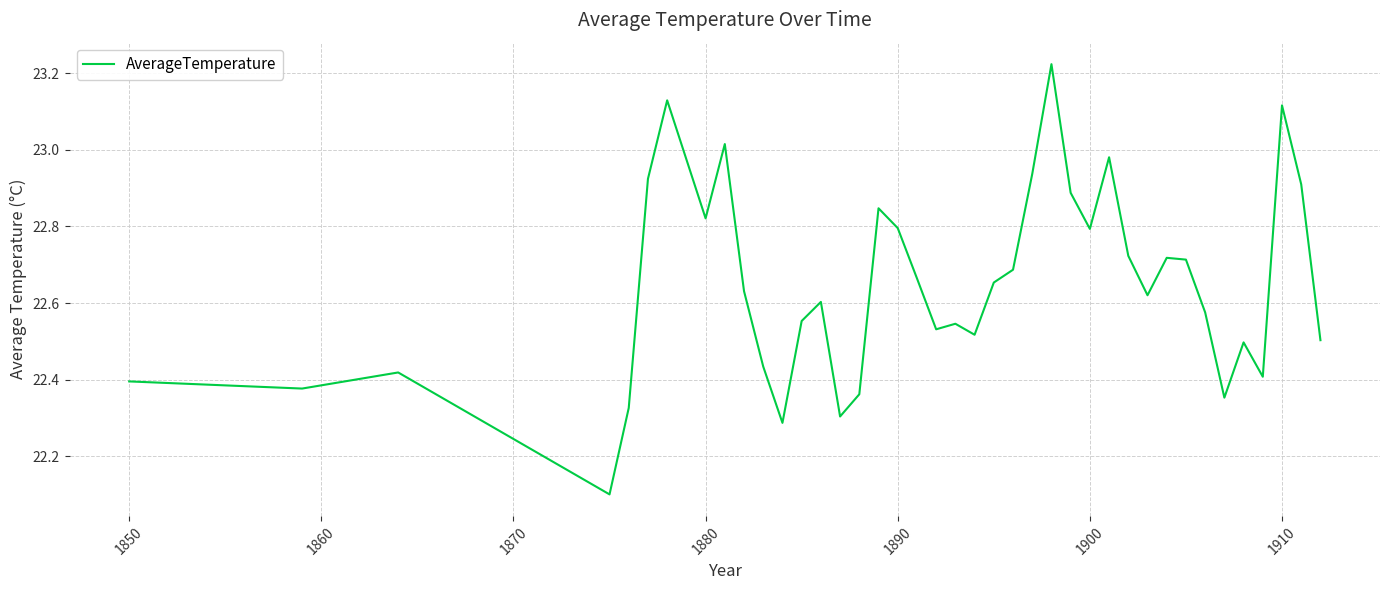

What is the difference between the maximum and minimum values?

1.1